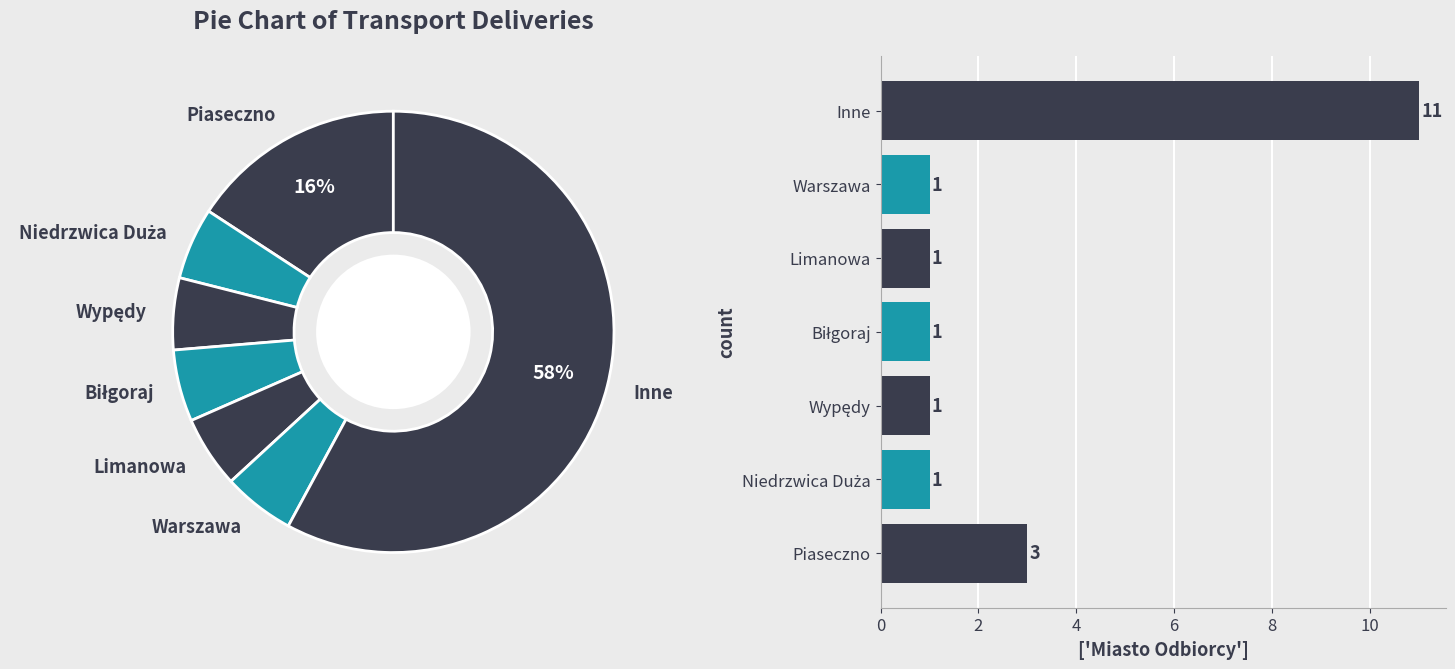

Which category has the biggest portion of the pie?

Inne